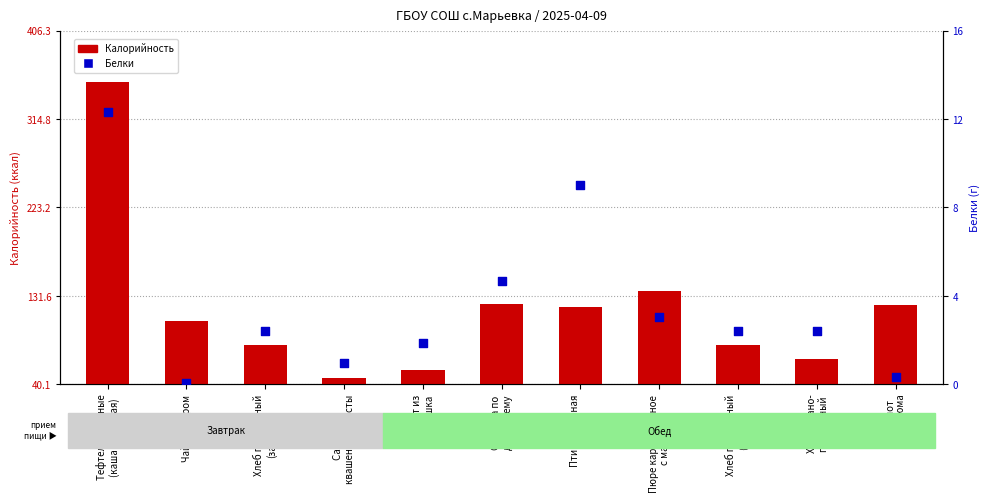

At how many categories does at least one series exceed 214?

1